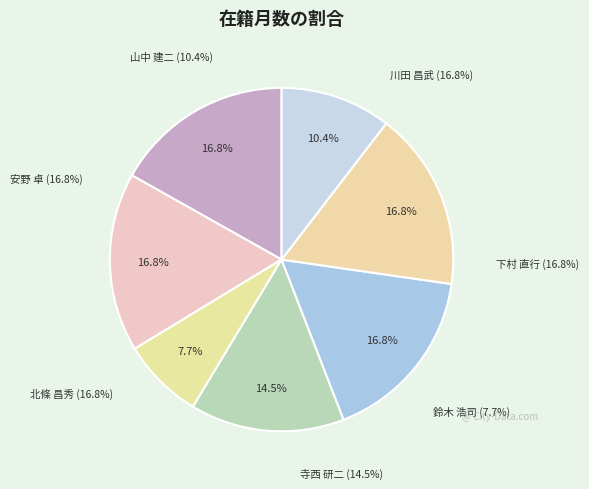

Rank the categories by value from lowest to highest.

鈴木 浩司, 山中 建二, 寺西 研二, 川田 昌武, 下村 直行, 北條 昌秀, 安野 卓